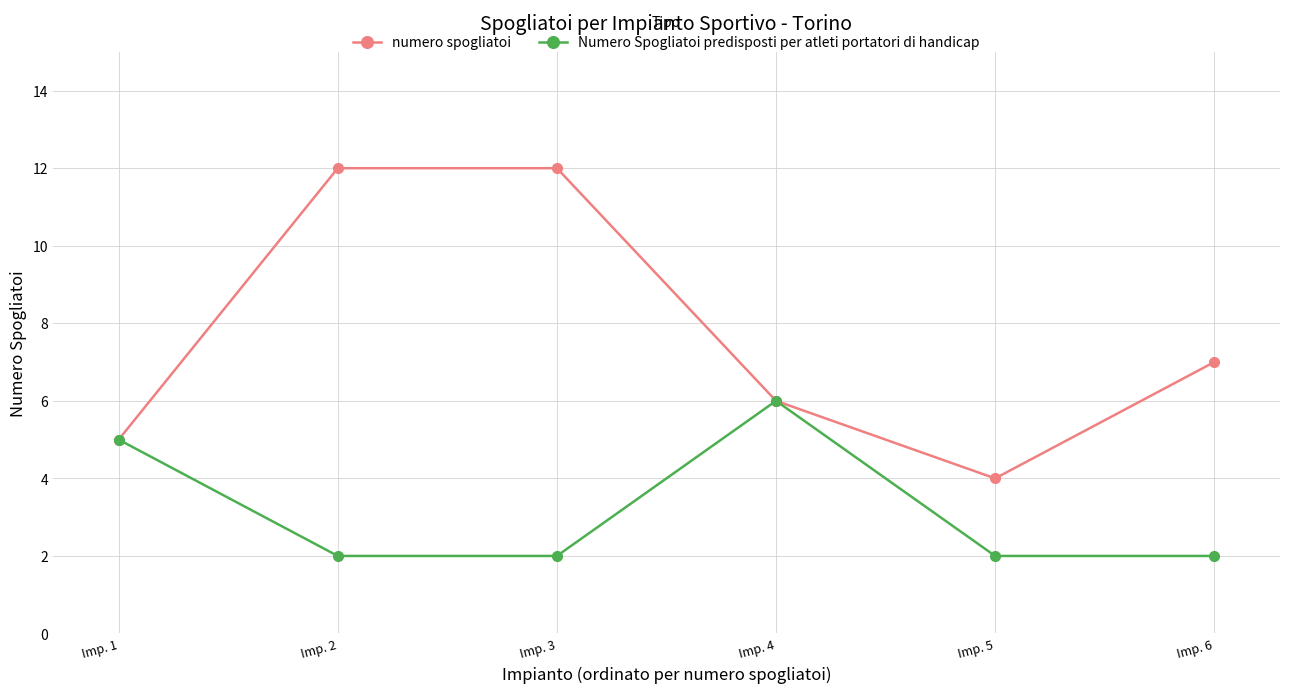

What is the value of the Numero Spogliatoi predisposti per atleti portatori di handicap point at the 1st from the left?

5